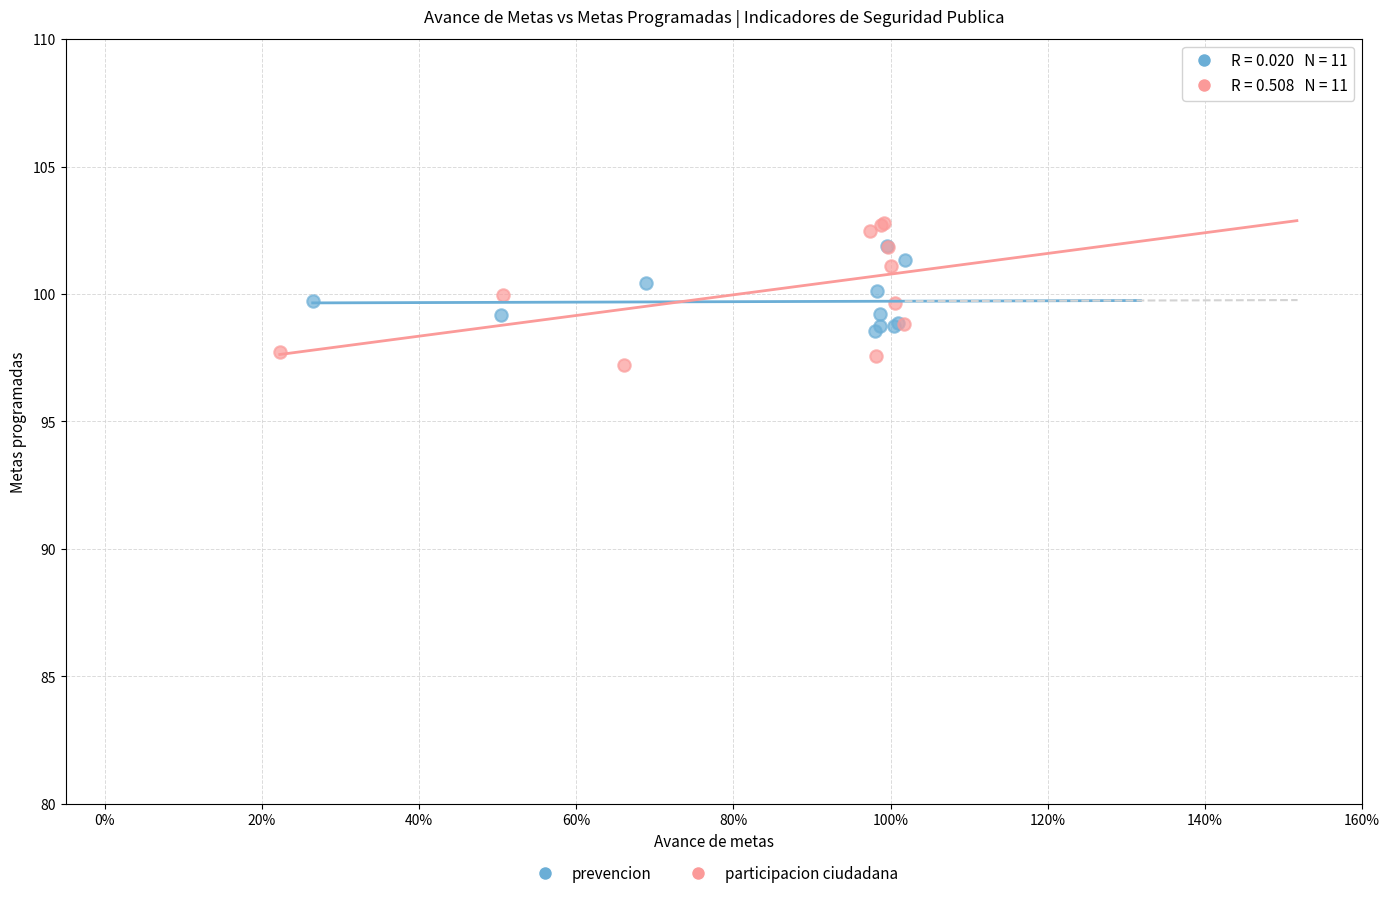

Which series has the widest spread of Y values?

participacion ciudadana